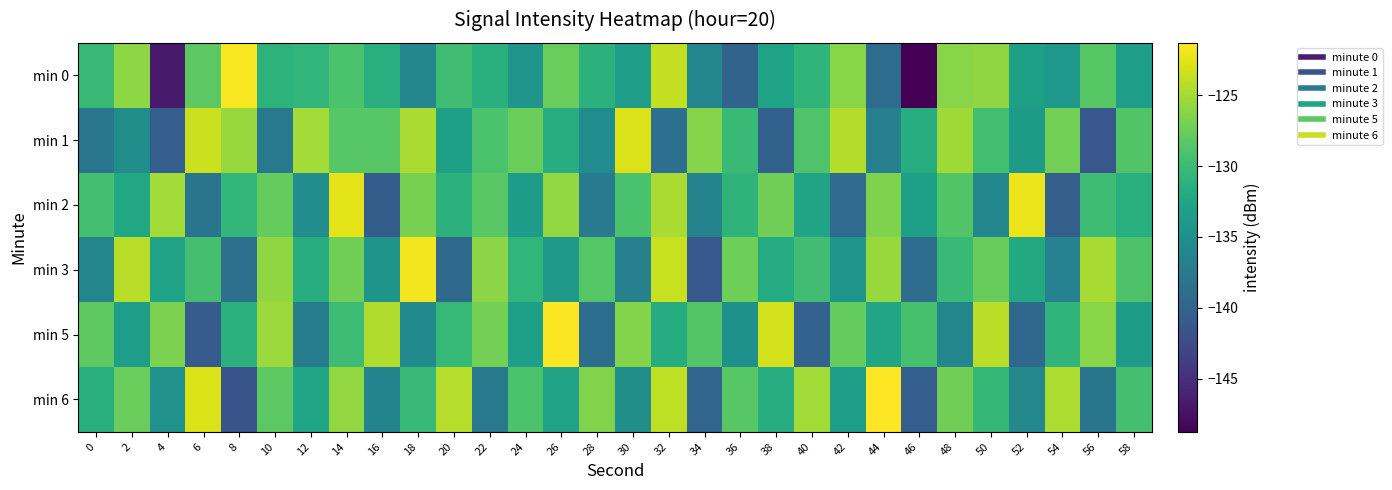

What is the greatest value displayed?

-121.3